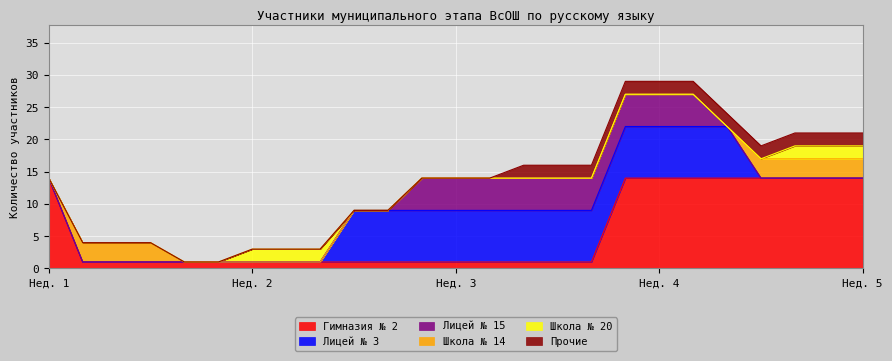

The Школа № 14 series shows 0 at 9. True or false?

True